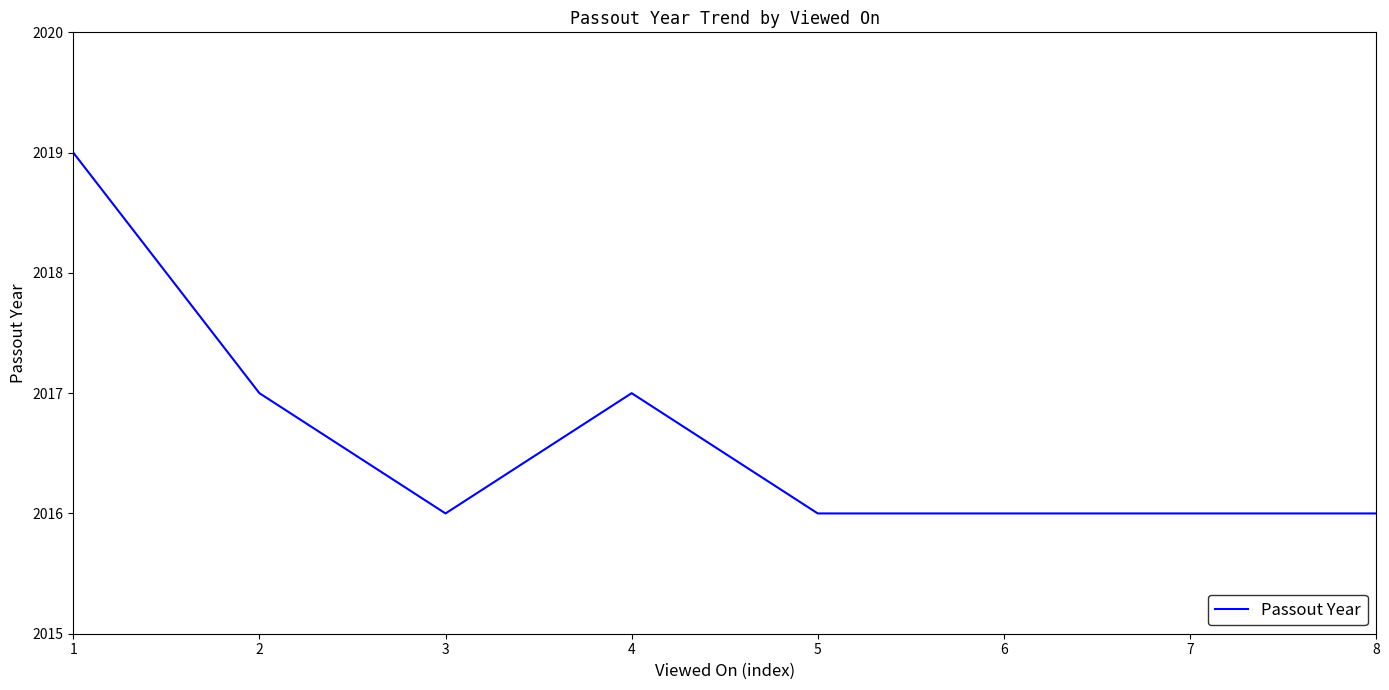

At which category does the data reach its first local valley?

3